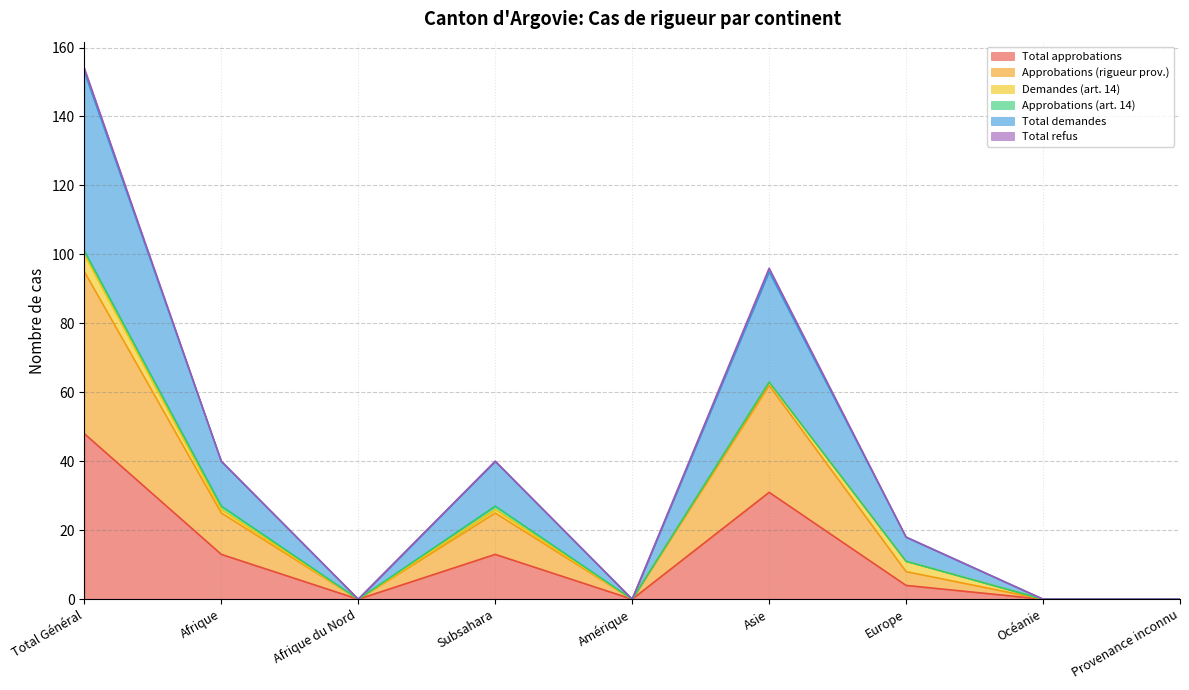

True or false: Approbations (rigueur prov.) and Total approbations cross at least once.

False